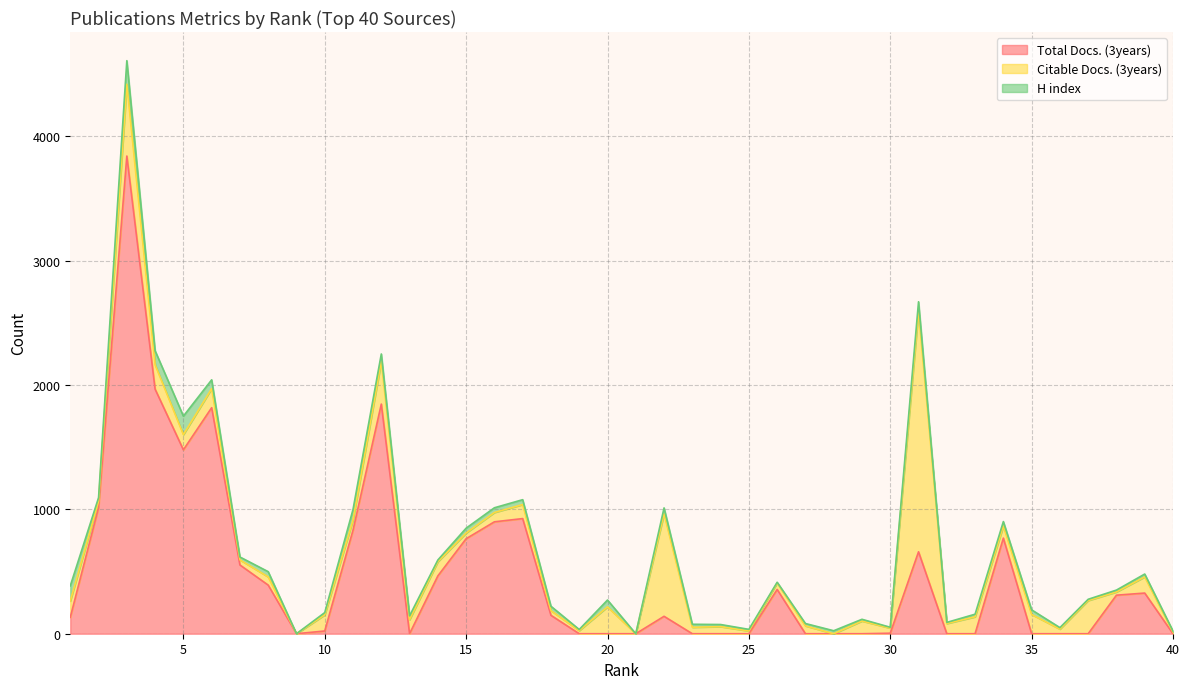

How many values in the H index series exceed 24?

19